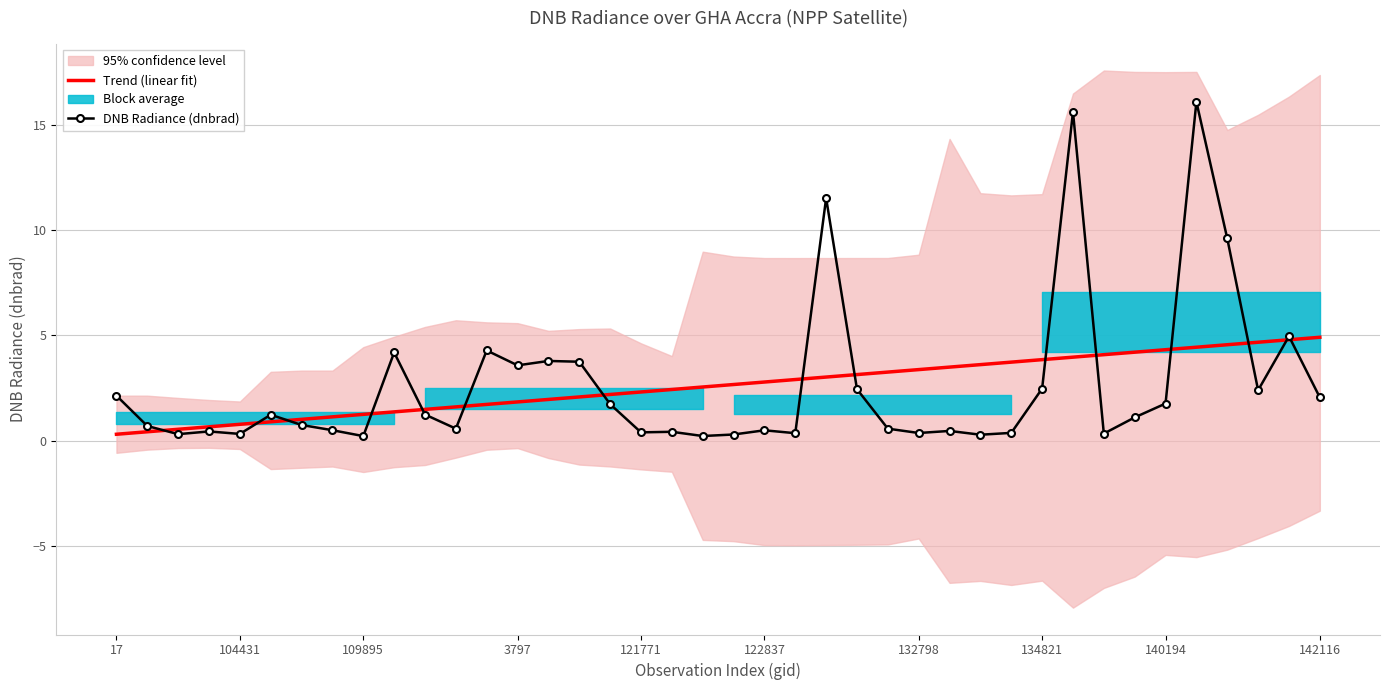

What is the difference between the second highest and second lowest values in the DNB Radiance (dnbrad) series?

15.4